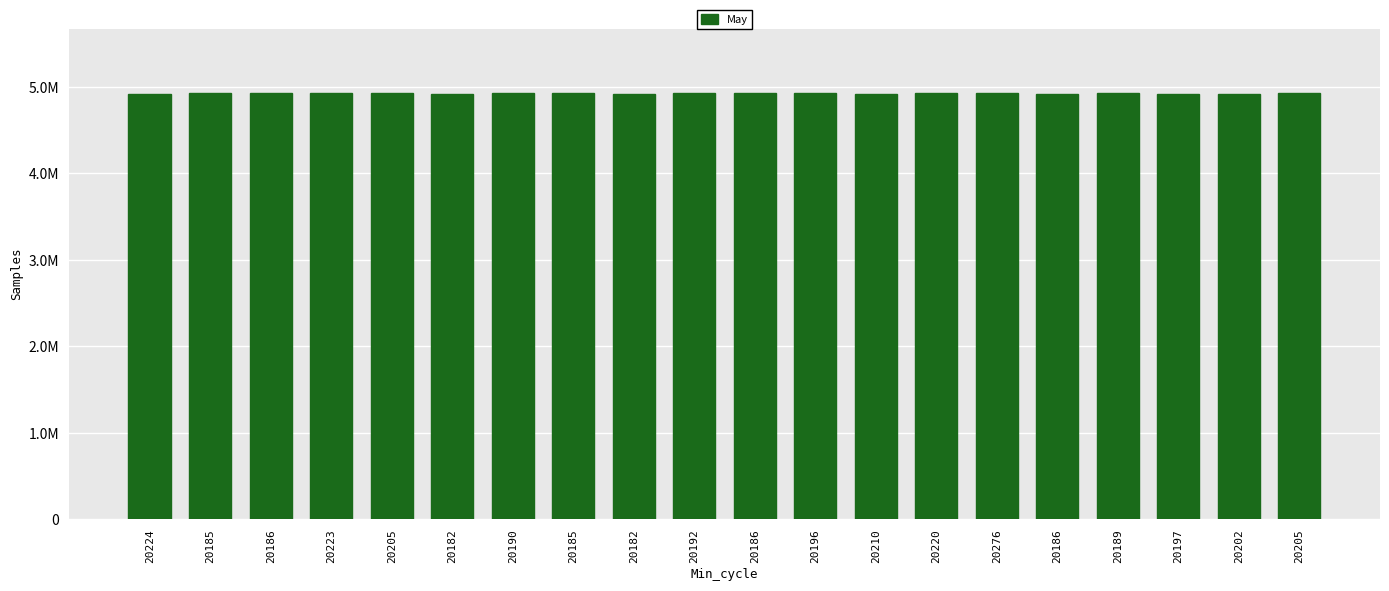

Are the bars horizontal?

No